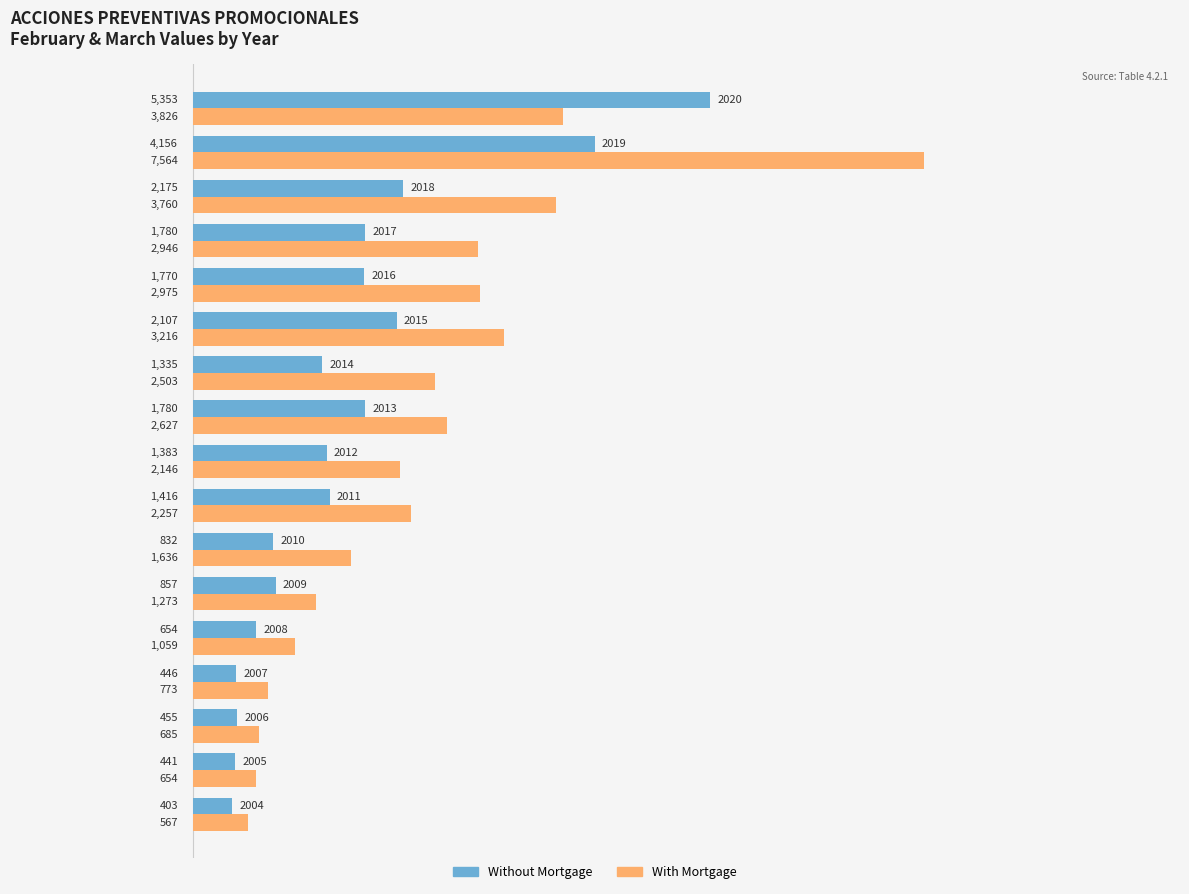

Which series has the widest spread of values?

With Mortgage